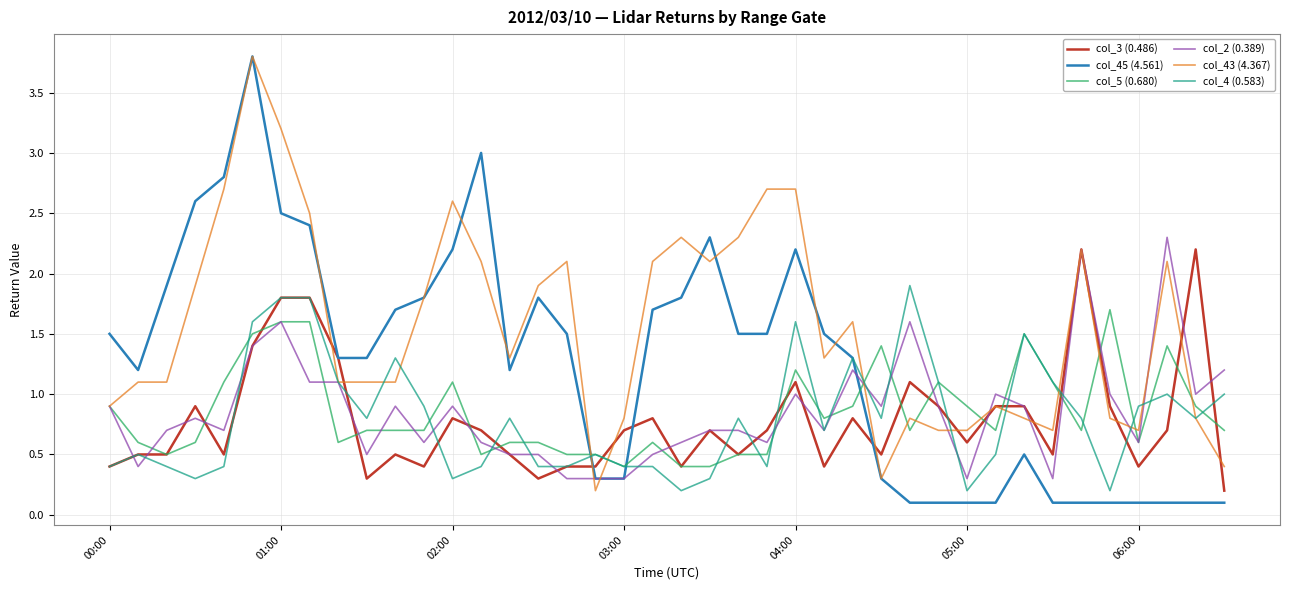

What is the greatest value displayed?

3.8